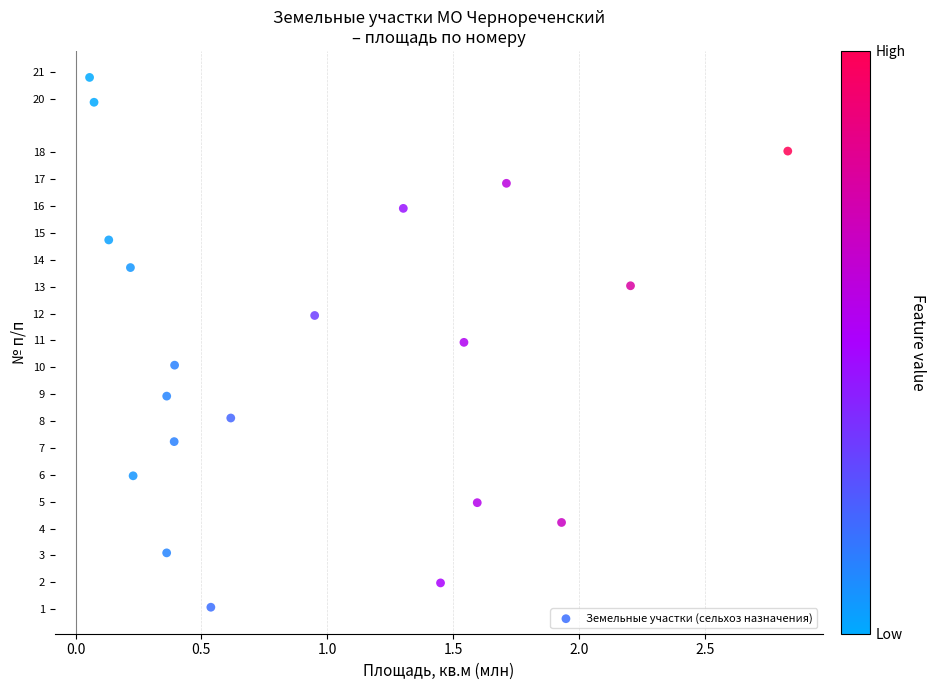

What is the range of Y values (max minus min)?

19.7